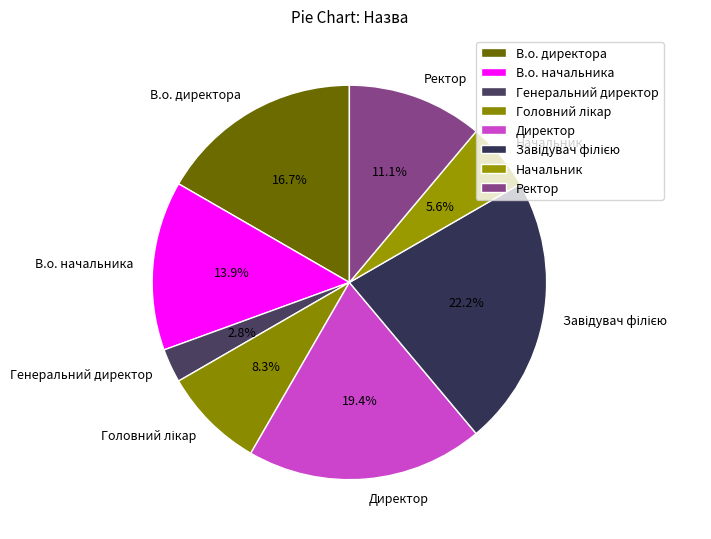

Is В.о. директора the majority of the pie?

No